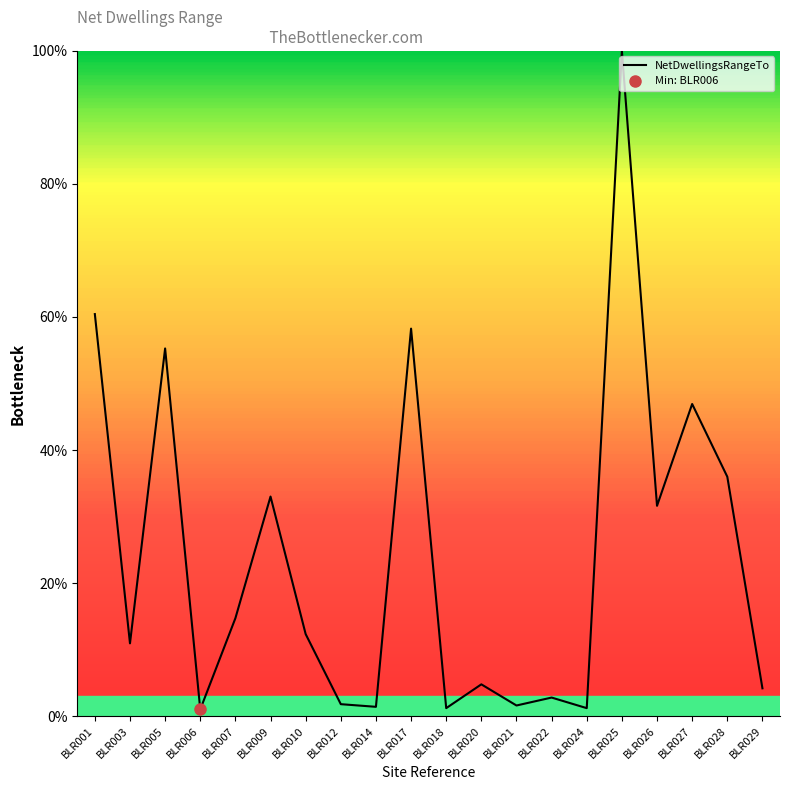

Count the number of data series in this chart.

1